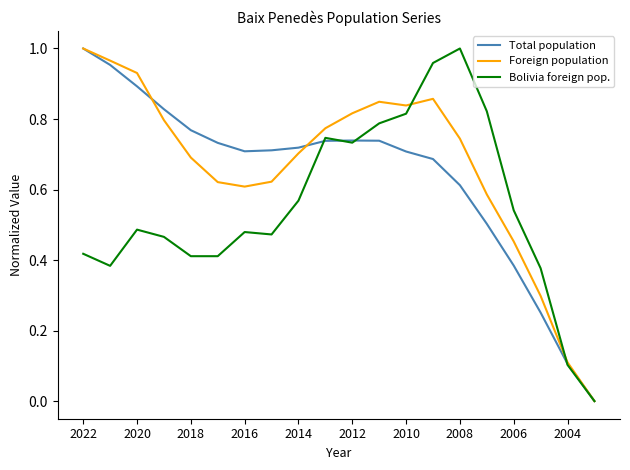

The value of Total population at 2014 is 1.3. True or false?

False